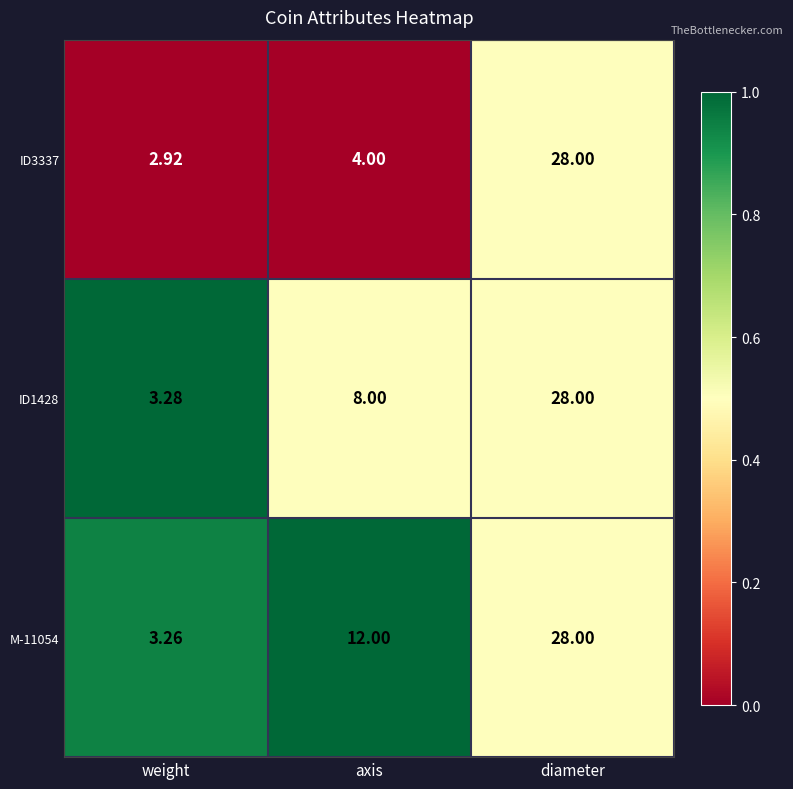

Is the value of M-11054 at weight greater than the value of ID1428 at axis?

No